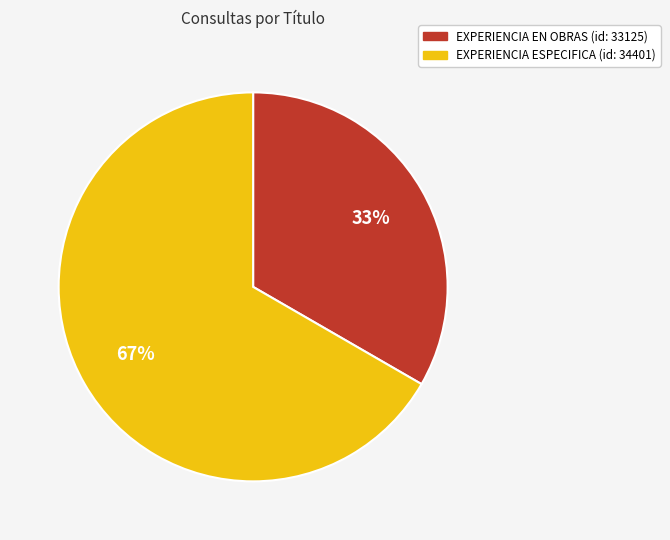

To the nearest percent, what portion does EXPERIENCIA ESPECIFICA (id: 34401) represent?

67%